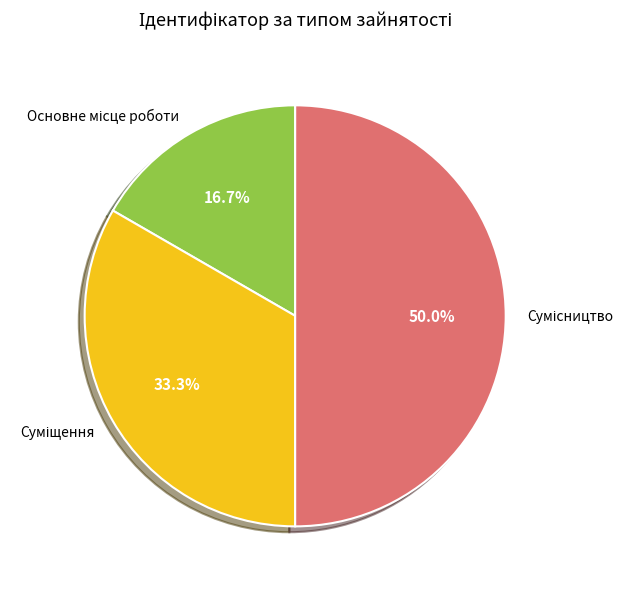

Count the number of slices in the pie.

3